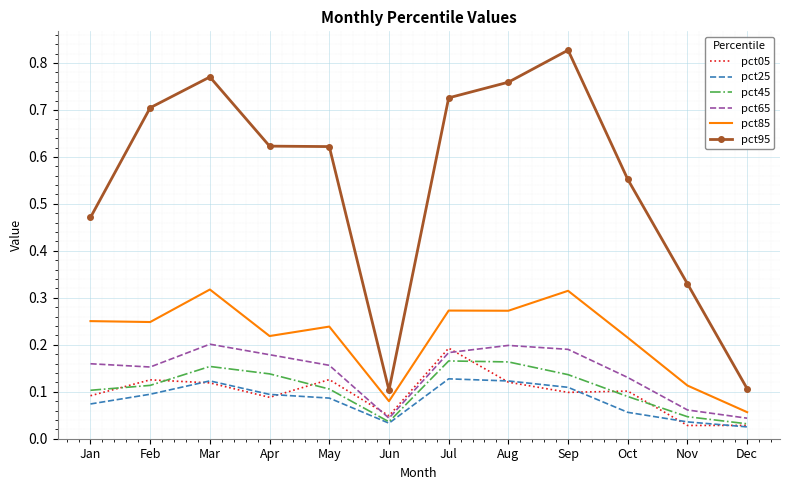

The value of pct65 at Nov is 0.0. True or false?

False